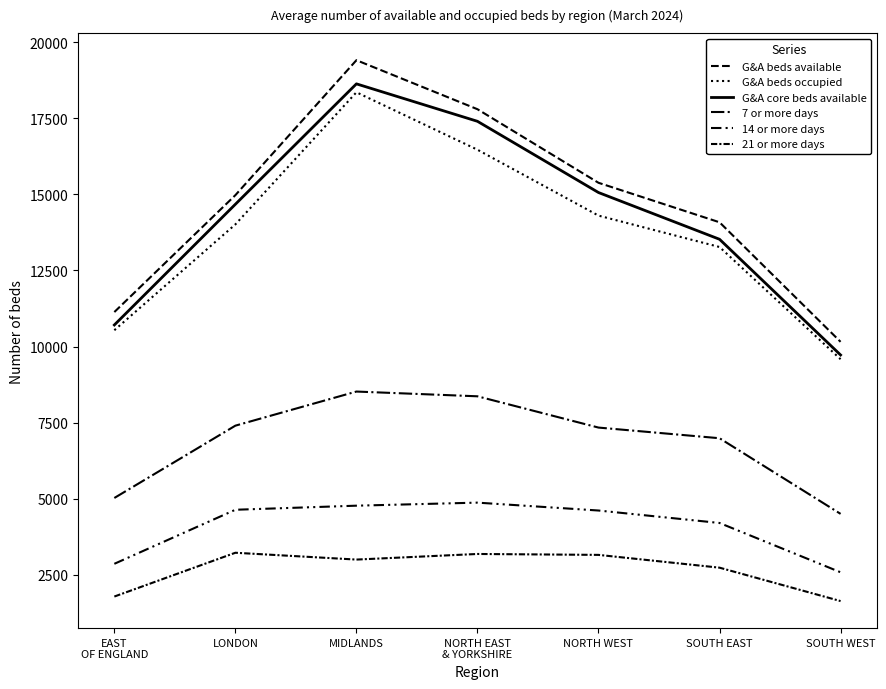

Reading left to right, extract all data points from this chart.

G&A beds available: EAST
OF ENGLAND=11135	LONDON=14974	MIDLANDS=19406	NORTH EAST
& YORKSHIRE=17796	NORTH WEST=15380	SOUTH EAST=14083	SOUTH WEST=10157
G&A beds occupied: EAST
OF ENGLAND=10538	LONDON=14014	MIDLANDS=18352	NORTH EAST
& YORKSHIRE=16466	NORTH WEST=14302	SOUTH EAST=13271	SOUTH WEST=9586
G&A core beds available: EAST
OF ENGLAND=10711	LONDON=14675	MIDLANDS=18629	NORTH EAST
& YORKSHIRE=17399	NORTH WEST=15060	SOUTH EAST=13525	SOUTH WEST=9725
7 or more days: EAST
OF ENGLAND=5029	LONDON=7404	MIDLANDS=8524	NORTH EAST
& YORKSHIRE=8368	NORTH WEST=7341	SOUTH EAST=6991	SOUTH WEST=4507
14 or more days: EAST
OF ENGLAND=2867	LONDON=4642	MIDLANDS=4776	NORTH EAST
& YORKSHIRE=4876	NORTH WEST=4617	SOUTH EAST=4208	SOUTH WEST=2589
21 or more days: EAST
OF ENGLAND=1792	LONDON=3230	MIDLANDS=3006	NORTH EAST
& YORKSHIRE=3190	NORTH WEST=3160	SOUTH EAST=2740	SOUTH WEST=1643